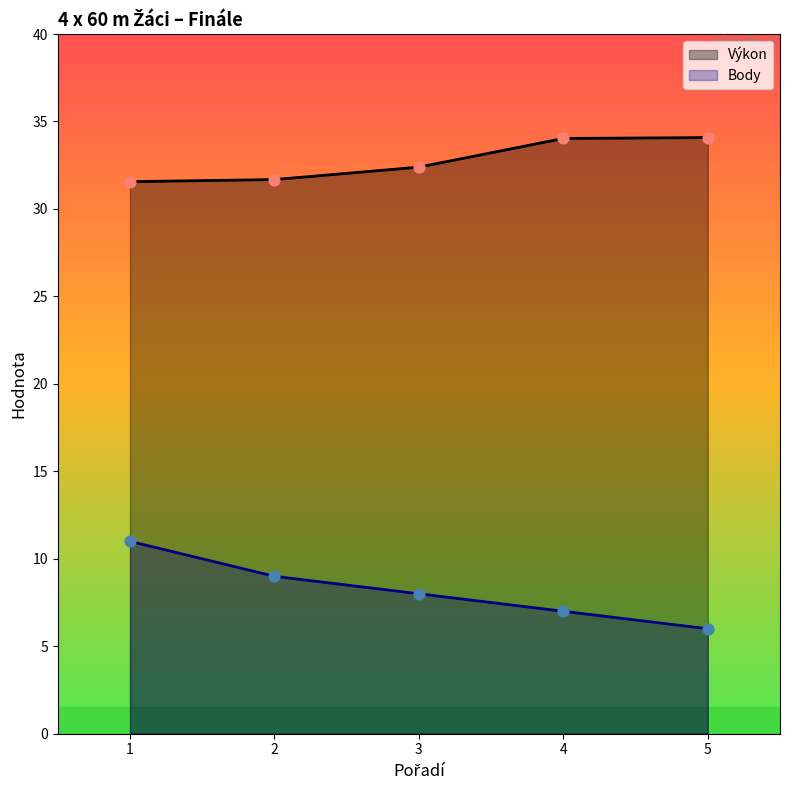

What are all the series names shown in the legend?

Výkon, Body